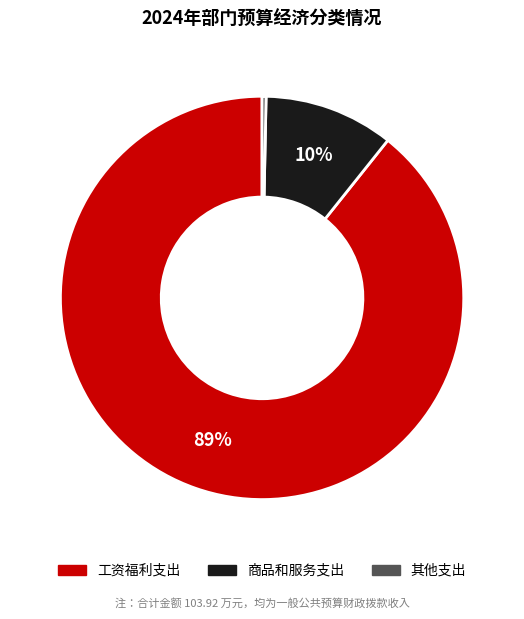

To the nearest percent, what is the average slice percentage?

33%